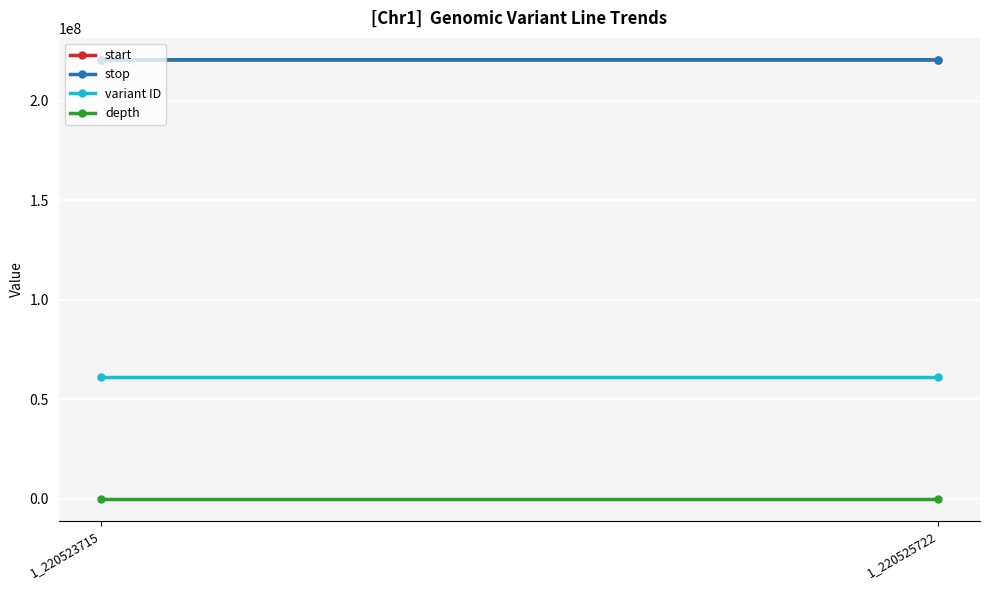

What is the spread (max minus min) of values at 1_220523715?

220523702